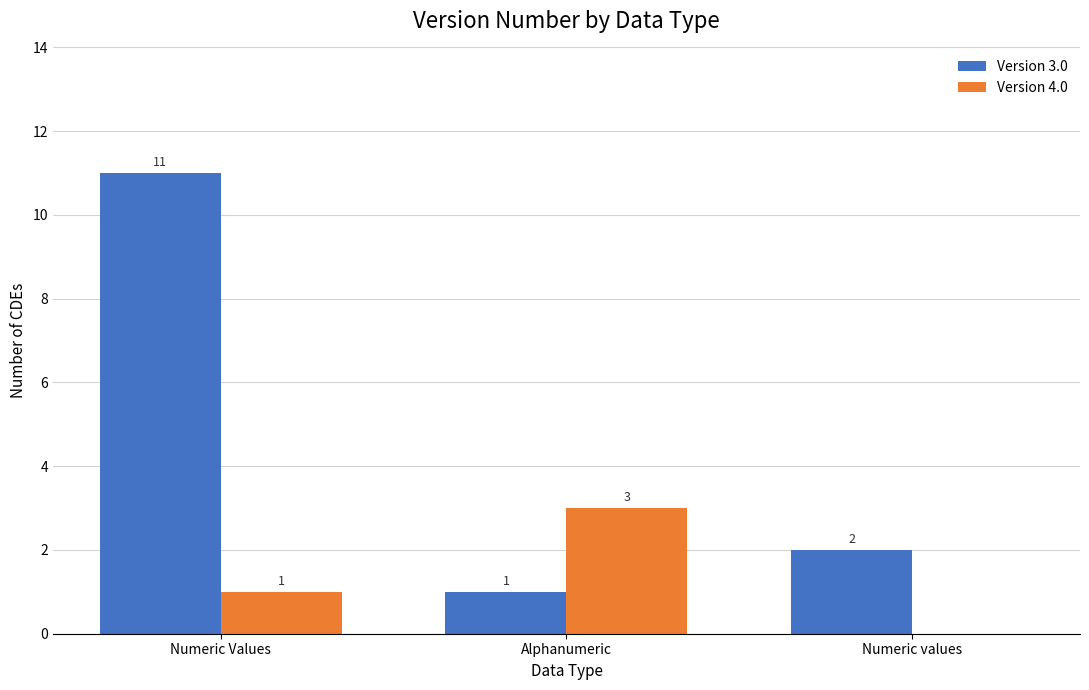

Is the value of Version 4.0 at Numeric Values greater than the value of Version 3.0 at Numeric Values?

No